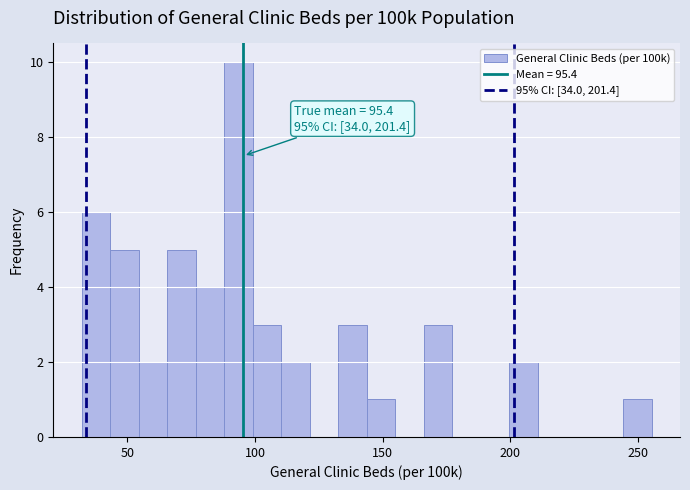

Around what value on the x-axis is the tallest bar? Give the approximate position of its centre, as read against the axis.

95